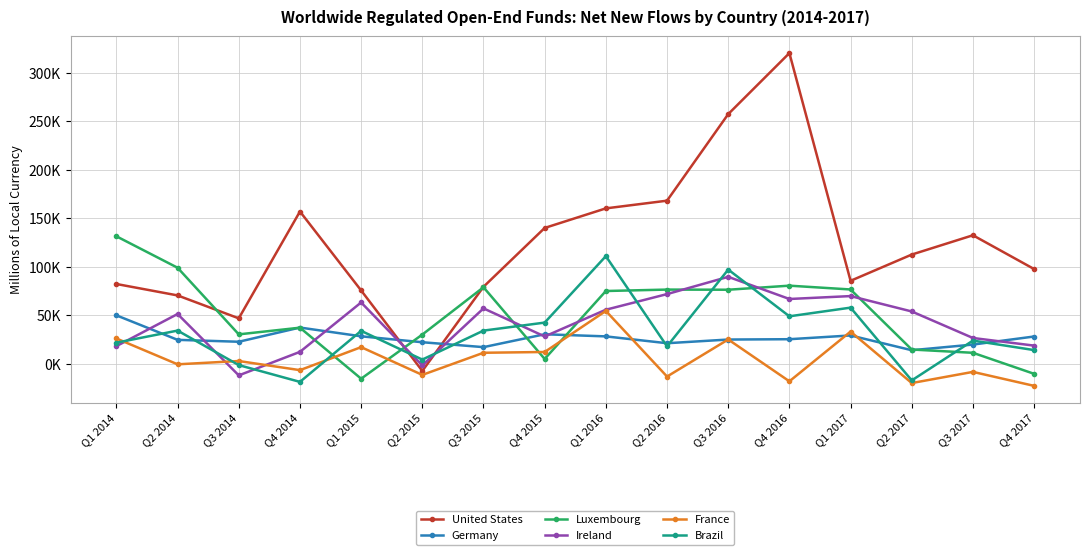

Reading left to right, list all the values displayed in this chart.

United States: 82248	70475	46868	156917	75597	-7335	79357	139976	160144	168074	257251	320106	85525	112565	132444	97644
Germany: 49956	24706	22742	37382	28352	22251	17197	30461	28276	21232	25025	25368	29235	14017	19845	28156
Luxembourg: 131380	98987	30365	37239	-15310	30145	78887	5027	75016	76488	76335	80526	76602	14742	11365	-10292
Ireland: 18238	51327	-11899	12330	63220	-1628	57123	28182	55738	71838	89622	66797	69795	53942	26628	18763
France: 26100	-500	2900	-6500	17200	-11400	11400	12200	54500	-13100	25100	-18000	33200	-19800	-8300	-22700
Brazil: 21784	34245	-1310	-18598	33978	4362	34224	42477	110920	18024	97100	48964	57895	-17076	23952	14165